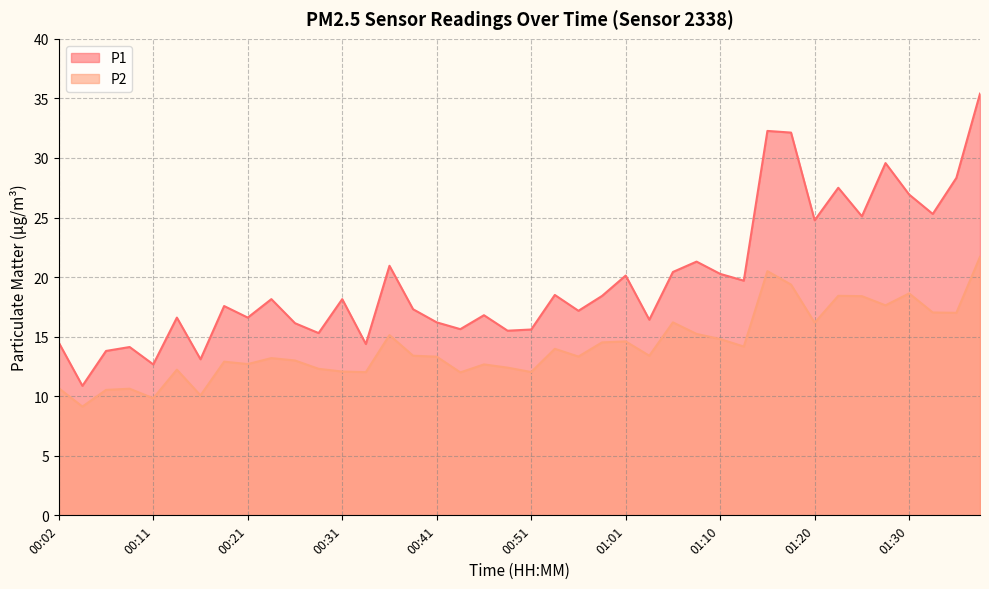

What is the label of the 13th point from the left?

00:31